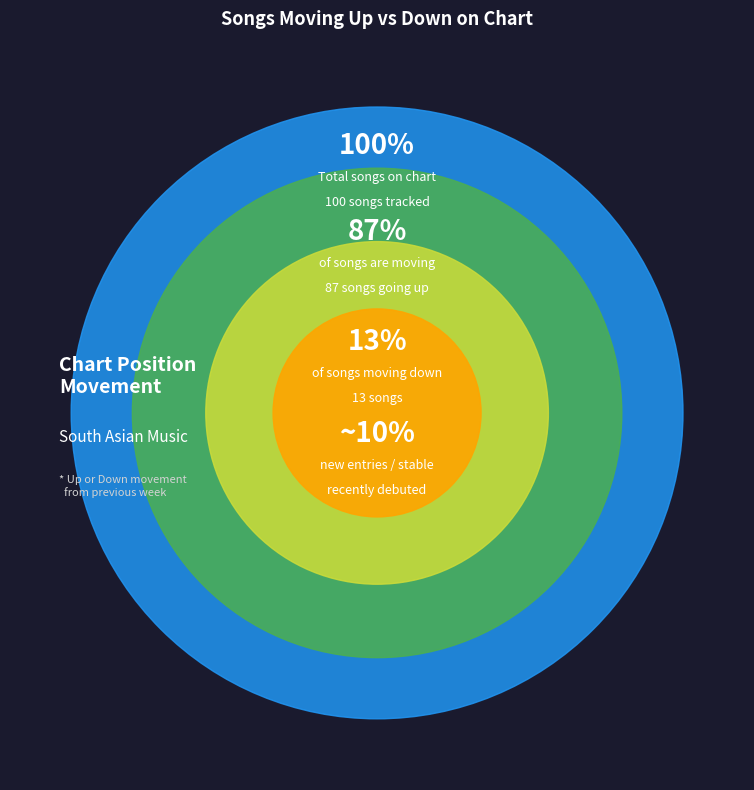

What percentage is the up slice, to the nearest percent?

87%